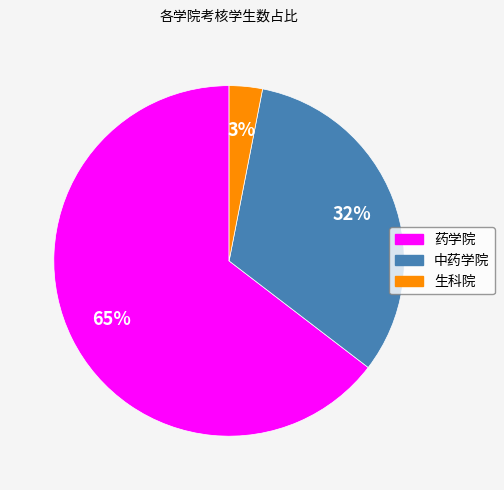

Does any single category account for the majority?

Yes